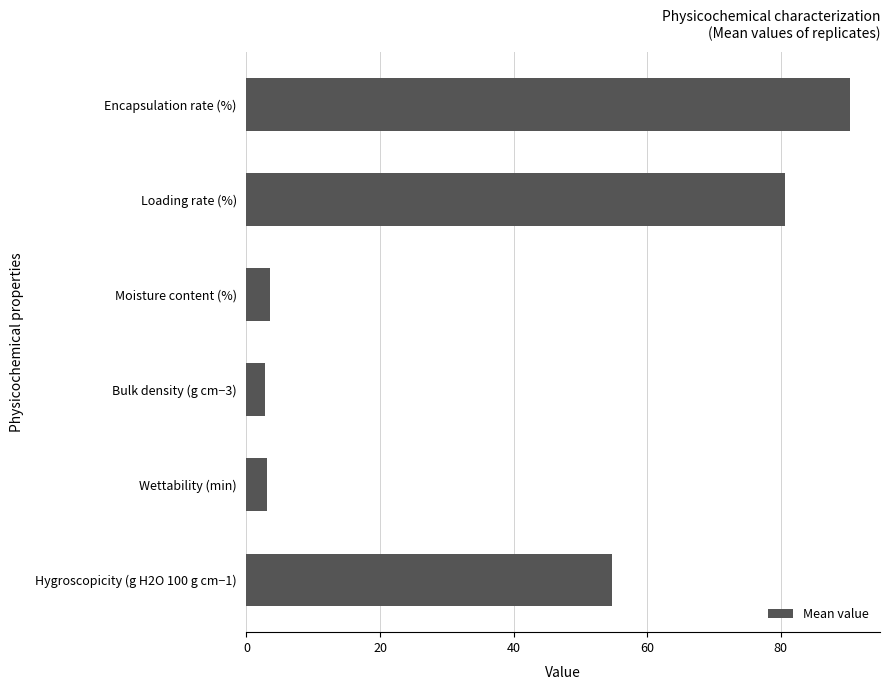

How many distinct data groups are displayed?

1